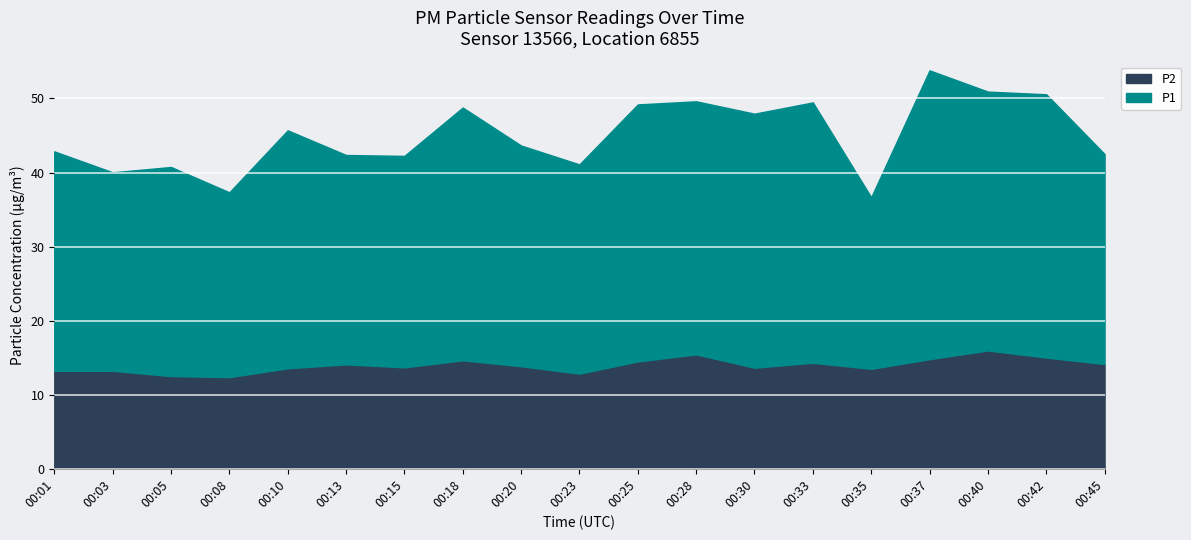

At which category is the sum across all series the highest?

00:37